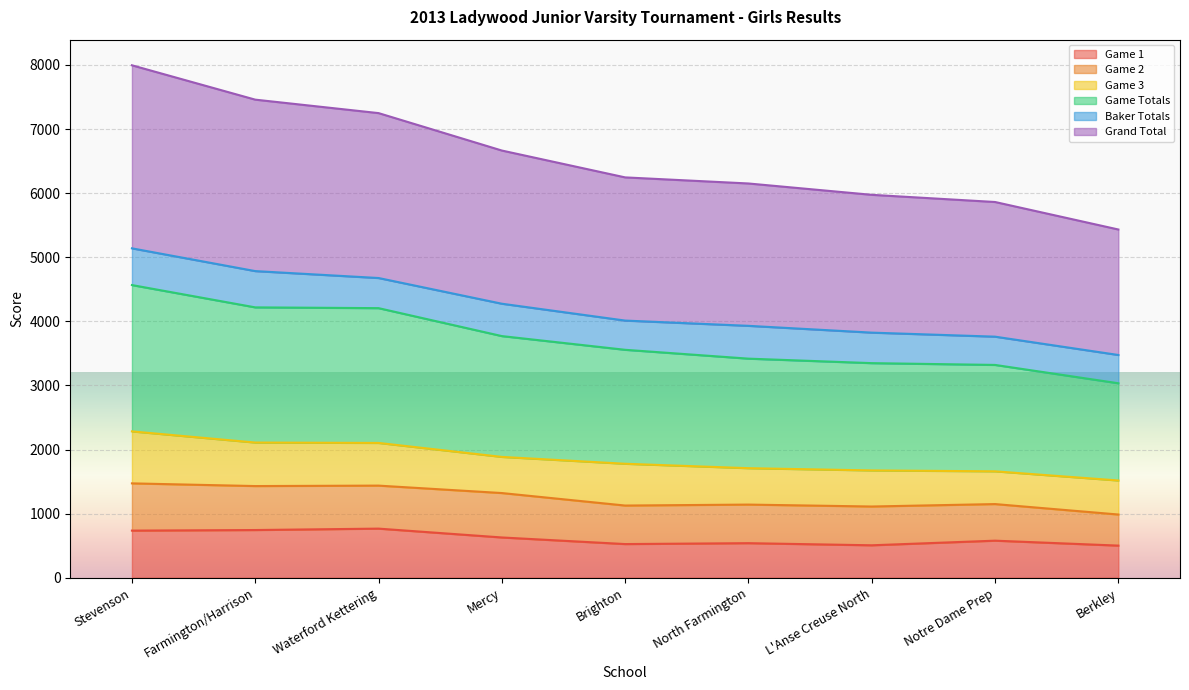

True or false: Game 1 and Game Totals cross at least once.

False